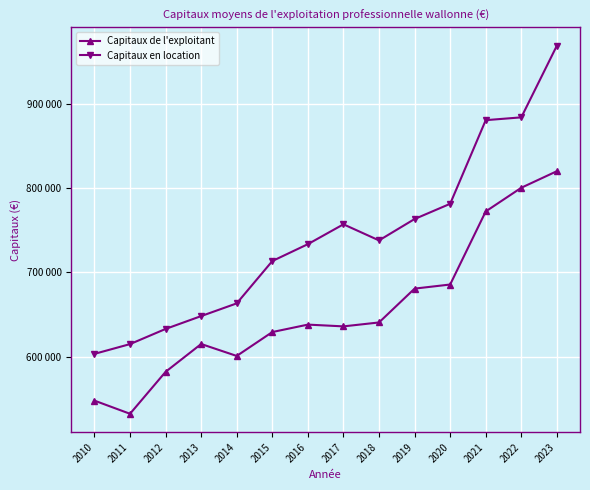

What are all the series names shown in the legend?

Capitaux de l'exploitant, Capitaux en location